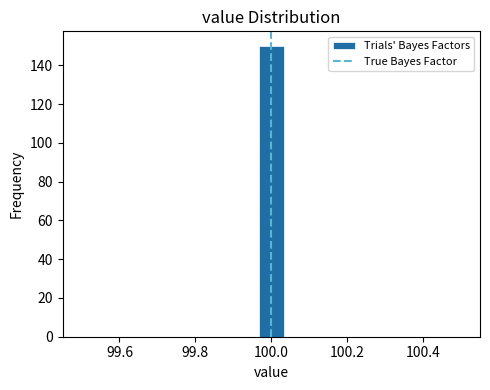

Around what value on the x-axis is the tallest bar? Give the approximate position of its centre, as read against the axis.

100.00